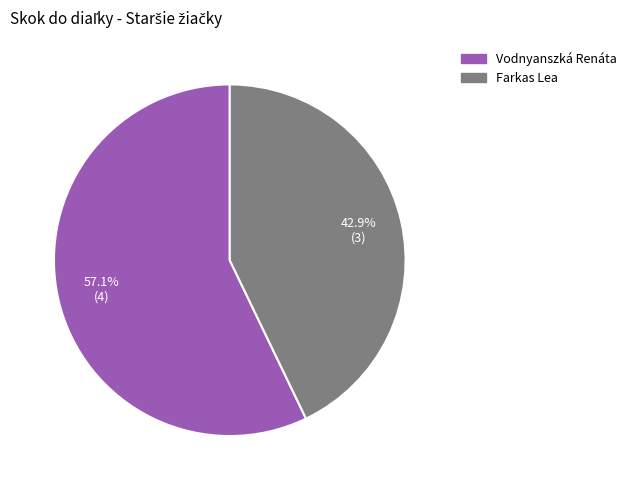

What percentage do Vodnyanszká Renáta and Farkas Lea together represent?

100.0%